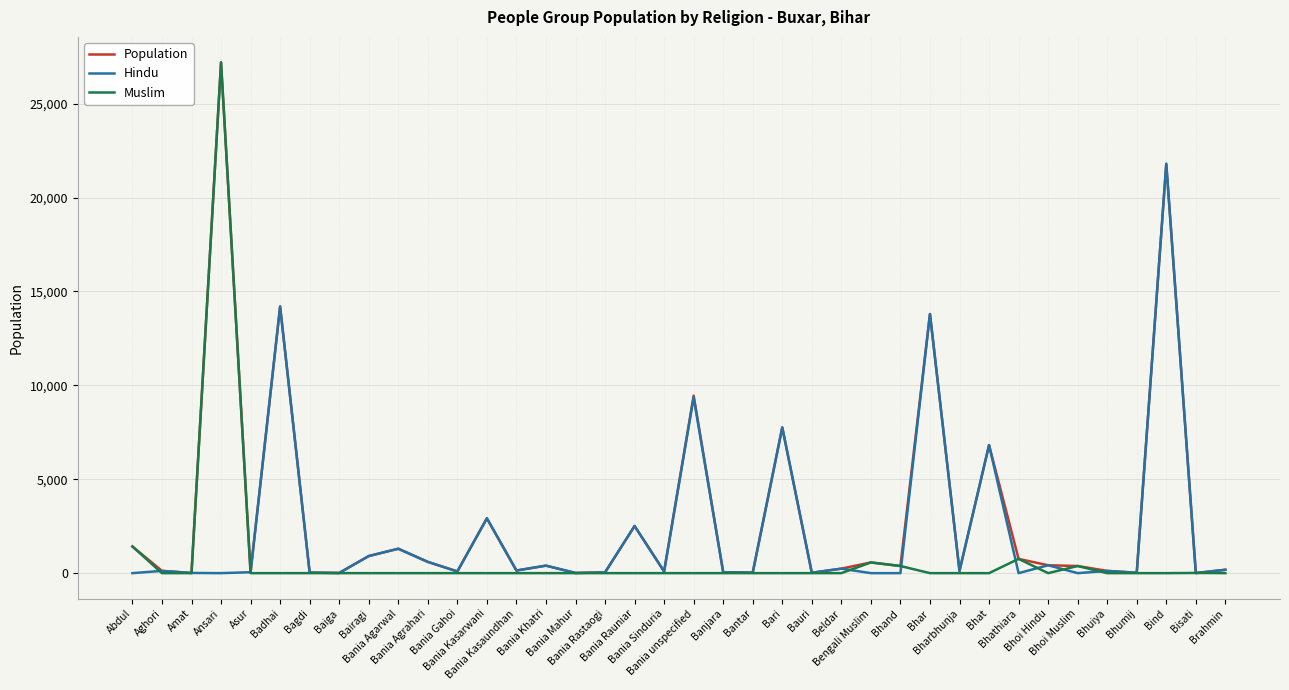

Rank the series by their average value, from highest to lowest.

Population, Hindu, Muslim